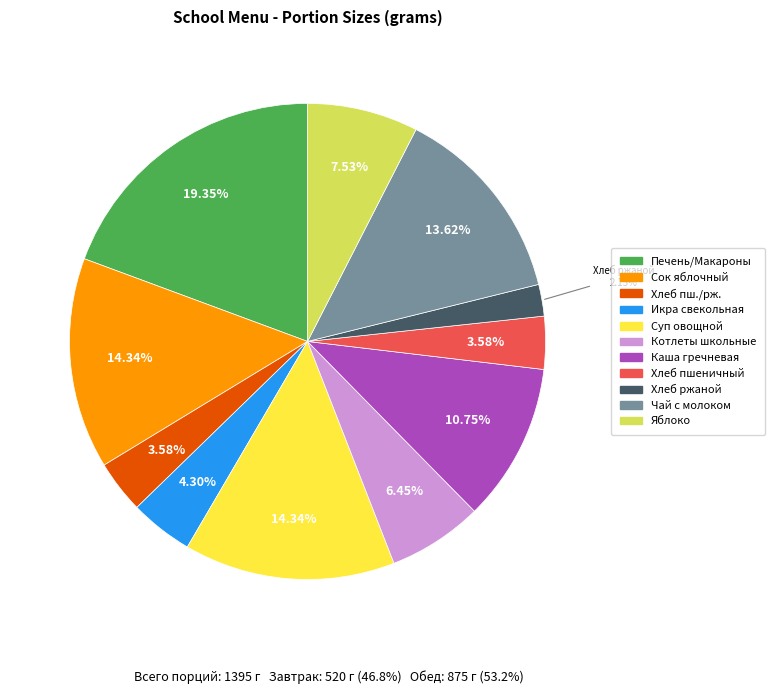

To the nearest percent, what is the difference between the largest and smallest slice percentages?

17%